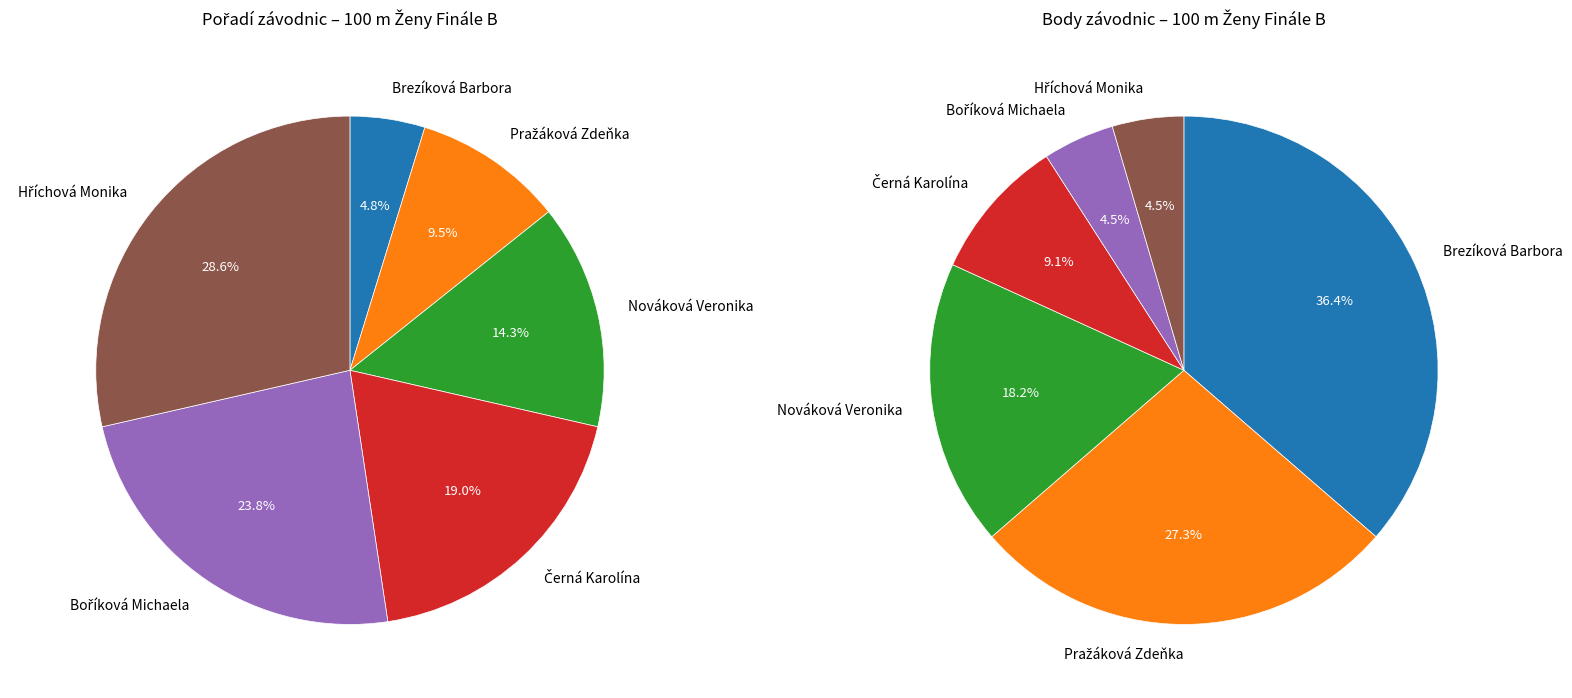

Which category has the smallest portion of the pie?

Brezíková Barbora